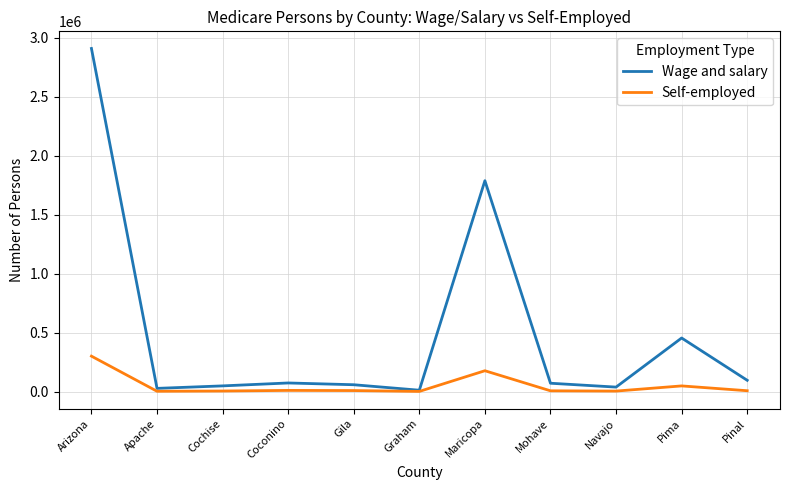

What is the approximate value of Self-employed at Arizona?

300291